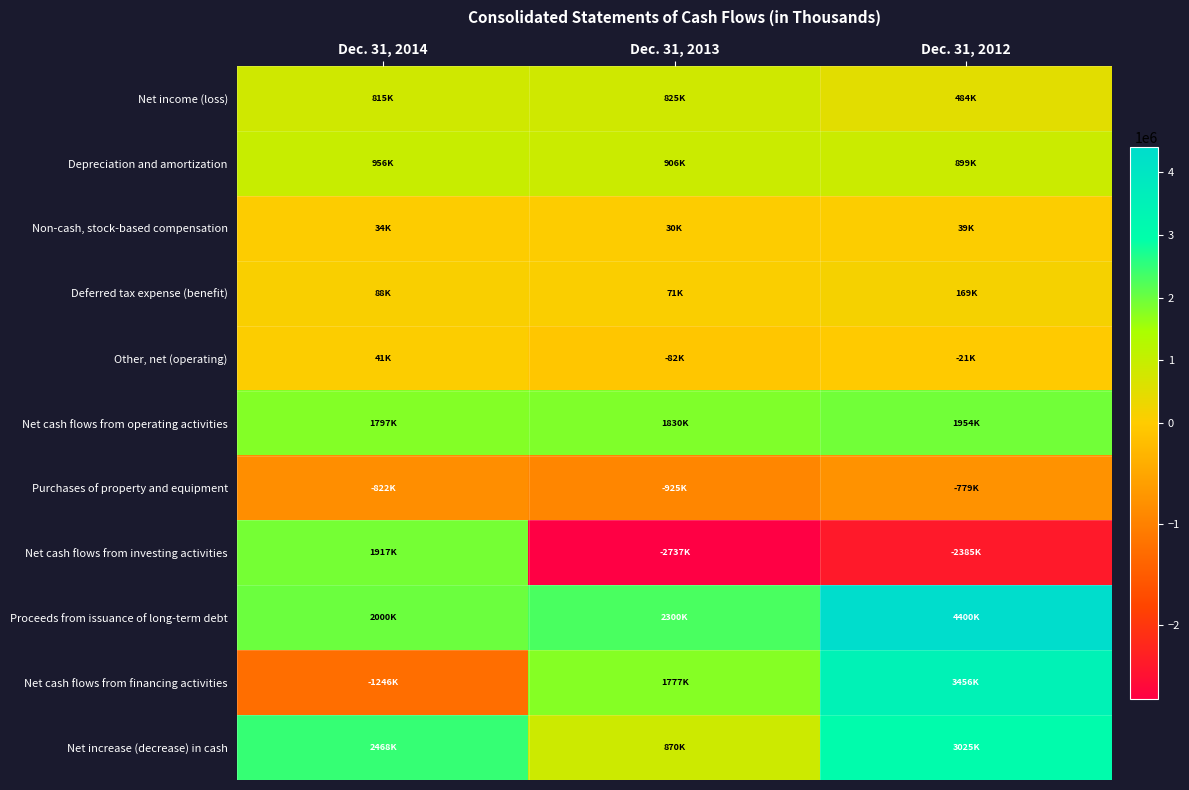

Reading left to right, what are all the values shown in this chart?

Net income (loss): Dec. 31, 2014=815060	Dec. 31, 2013=824722	Dec. 31, 2012=484266
Depreciation and amortization: Dec. 31, 2014=956101	Dec. 31, 2013=905987	Dec. 31, 2012=898682
Non-cash, stock-based compensation: Dec. 31, 2014=34024	Dec. 31, 2013=29647	Dec. 31, 2012=38573
Deferred tax expense (benefit): Dec. 31, 2014=87587	Dec. 31, 2013=71405	Dec. 31, 2012=169308
Other, net (operating): Dec. 31, 2014=41087	Dec. 31, 2013=-82032	Dec. 31, 2012=-20897
Net cash flows from operating activities: Dec. 31, 2014=1797007	Dec. 31, 2013=1830321	Dec. 31, 2012=1954404
Purchases of property and equipment: Dec. 31, 2014=-822121	Dec. 31, 2013=-925203	Dec. 31, 2012=-778742
Net cash flows from investing activities: Dec. 31, 2014=1916938	Dec. 31, 2013=-2737432	Dec. 31, 2012=-2384777
Proceeds from issuance of long-term debt: Dec. 31, 2014=2000000	Dec. 31, 2013=2300000	Dec. 31, 2012=4400000
Net cash flows from financing activities: Dec. 31, 2014=-1246280	Dec. 31, 2013=1777199	Dec. 31, 2012=3455688
Net increase (decrease) in cash: Dec. 31, 2014=2467665	Dec. 31, 2013=870088	Dec. 31, 2012=3025315